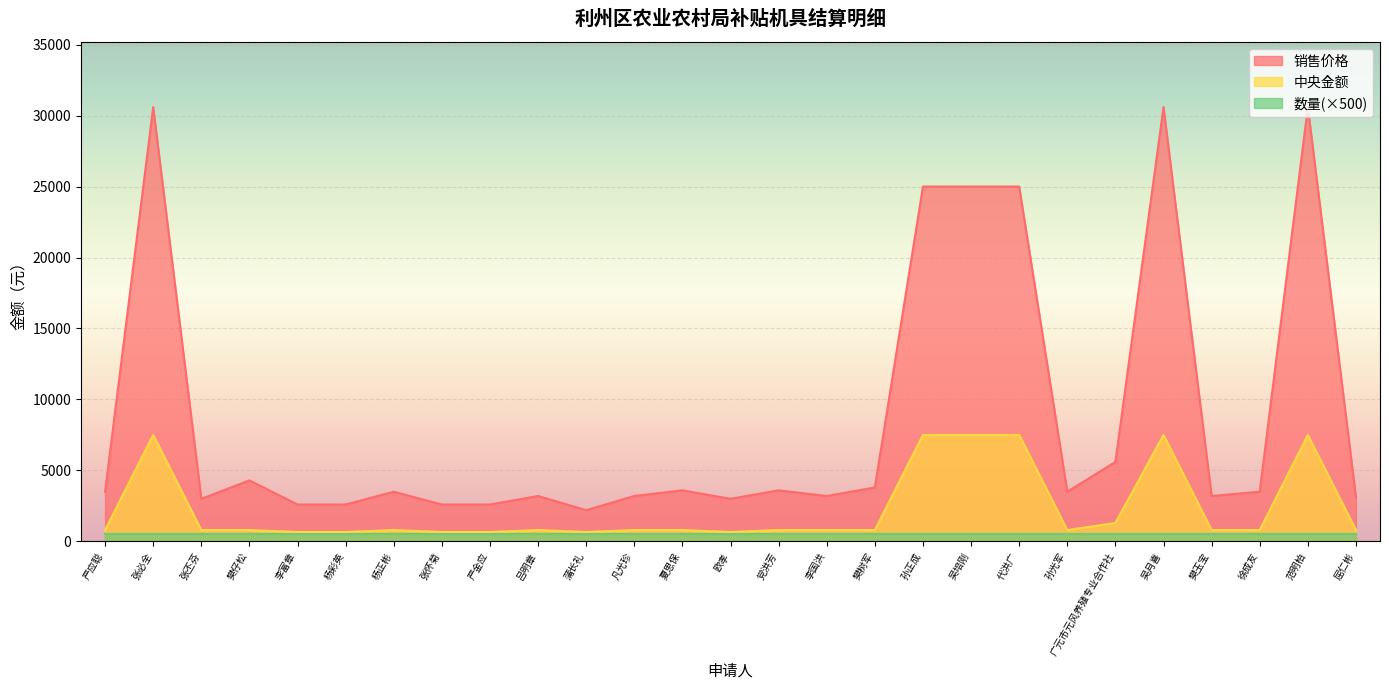

What is the difference between the highest and lowest values at 杨彩英?

2100